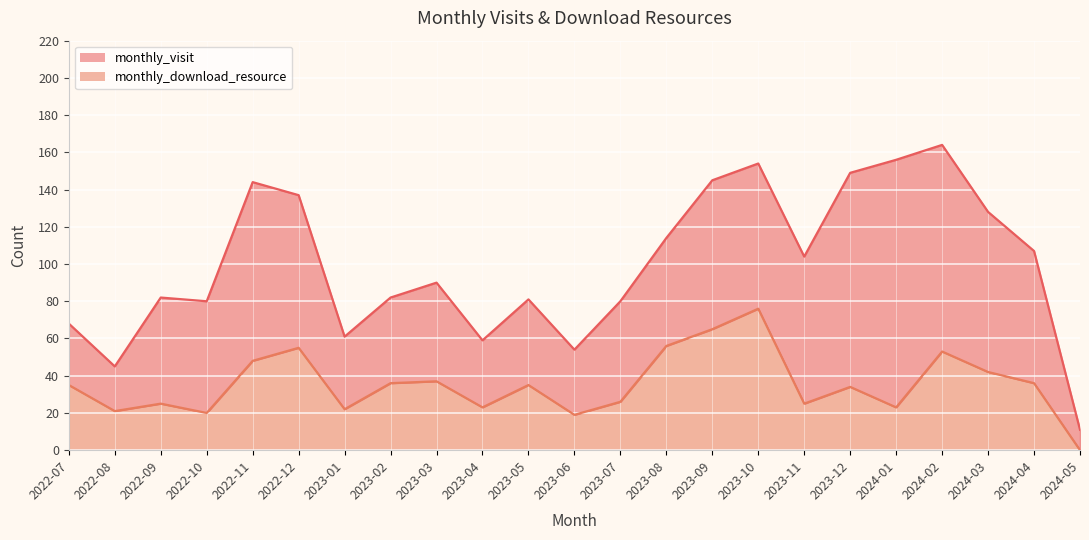

At which label does the data first exceed 35?

2022-11